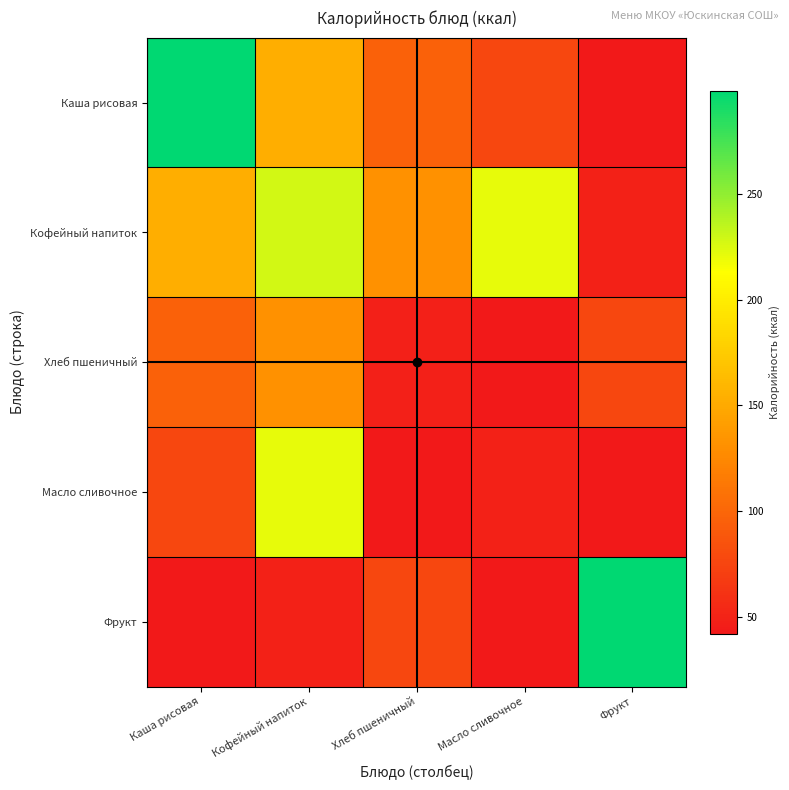

What is the total value across all series at Каша рисовая?

667